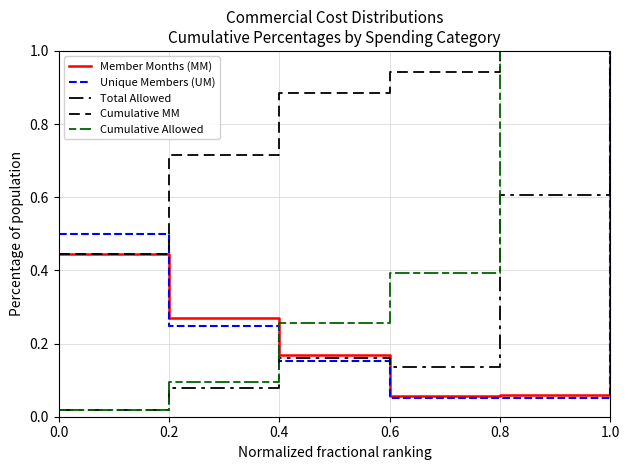

Does the chart display data point markers on the line(s)?

No